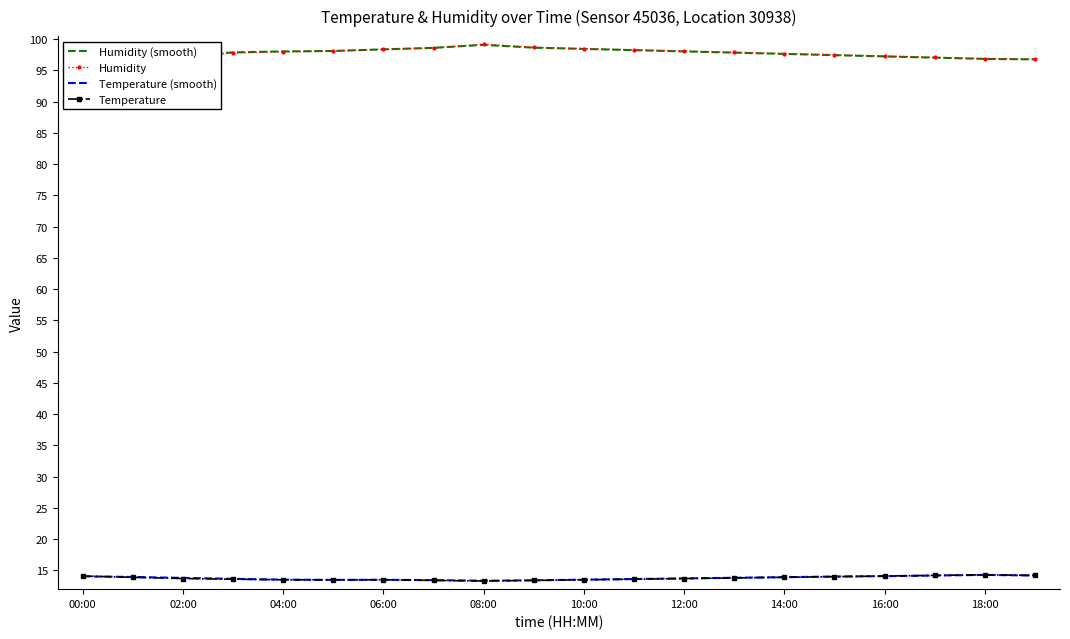

What is the maximum value for Temperature?

14.3